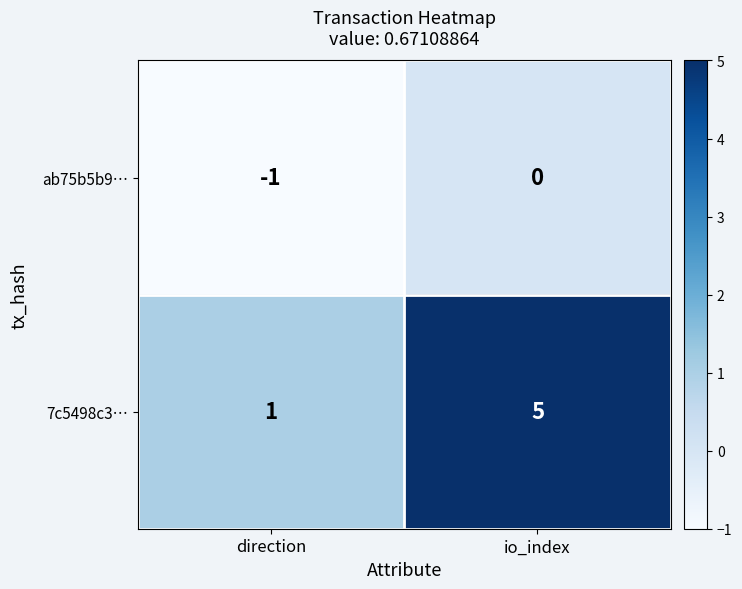

List the series in order of their peak value, lowest first.

ab75b5b9…, 7c5498c3…